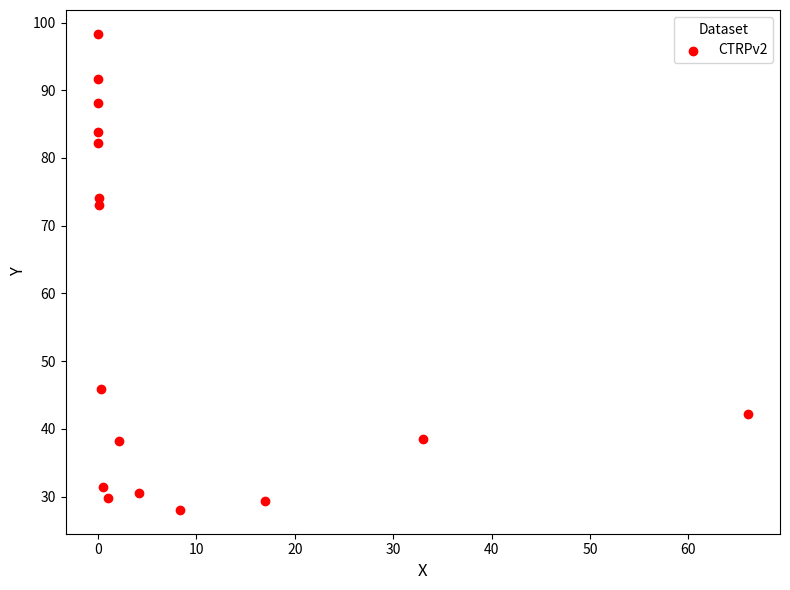

What Y value in the scatter plot is closest to 63?

73.1